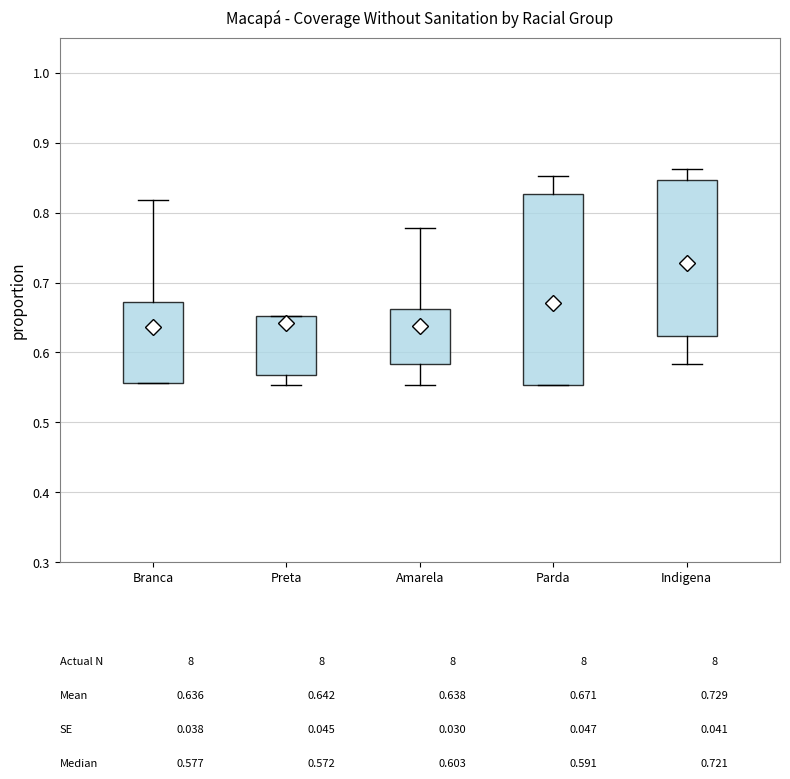

Which box has the highest median line?

Indigena